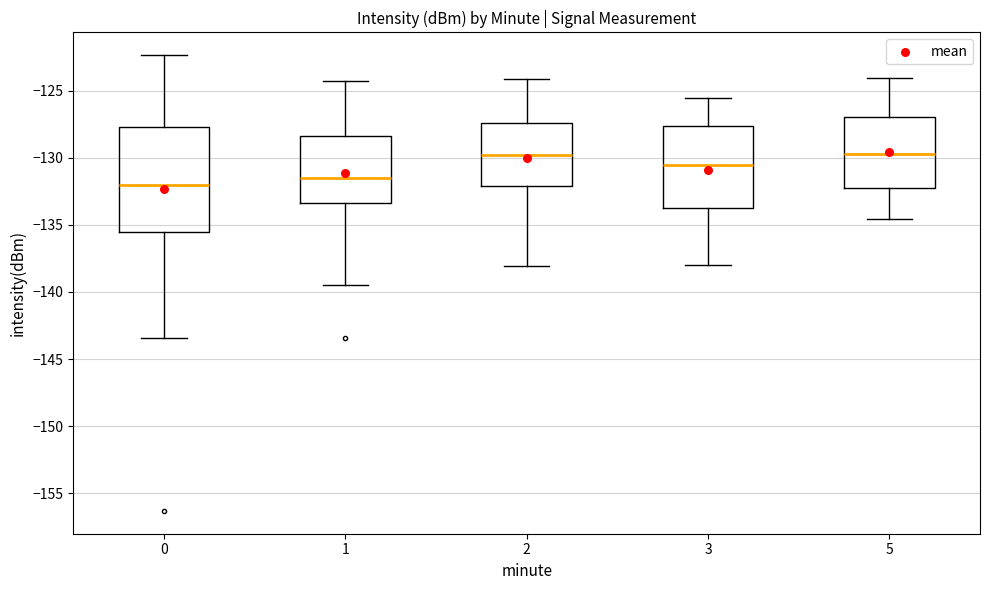

Reading left to right, transcribe this box plot: for each box, give where its median line is, the range the box spans, and where its two whiskers end, as read against the y-axis. The values are not printed on the chart, so give them approximately, as read against the axis.

0: median -132.0, box -135.5 to -127.5, whiskers -143.5 to -122.5
1: median -131.5, box -133.5 to -128.5, whiskers -139.5 to -124.0
2: median -130.0, box -132.0 to -127.5, whiskers -138.0 to -124.0
3: median -130.5, box -133.5 to -127.5, whiskers -138.0 to -125.5
5: median -129.5, box -132.5 to -127.0, whiskers -134.5 to -124.0